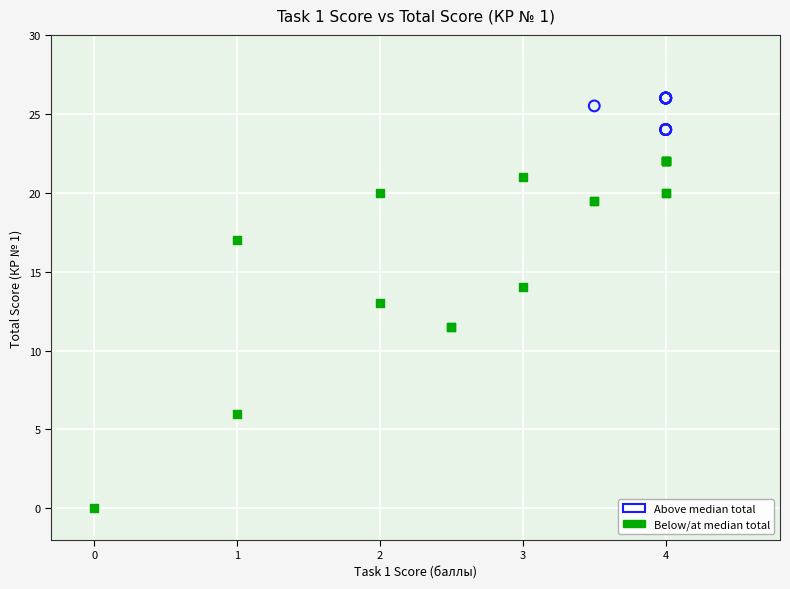

Which series has the widest spread of Y values?

Below/at median total